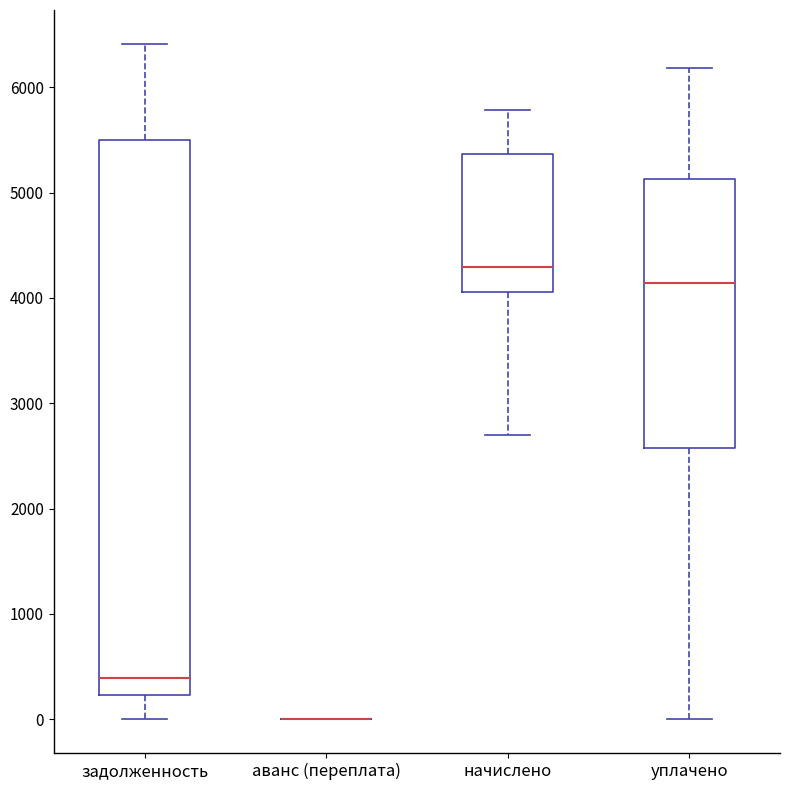

Where does the lower whisker of the box for уплачено end on the y-axis? The values are not printed on the chart, so give them approximately, as read against the axis.

0